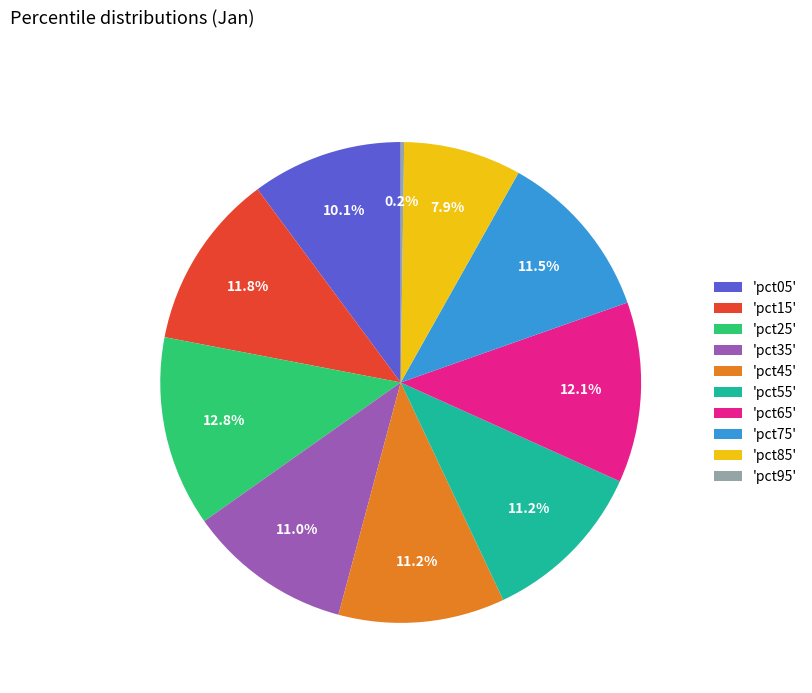

What is the ratio of the value at 'pct85' to the value at 'pct45'?

0.7